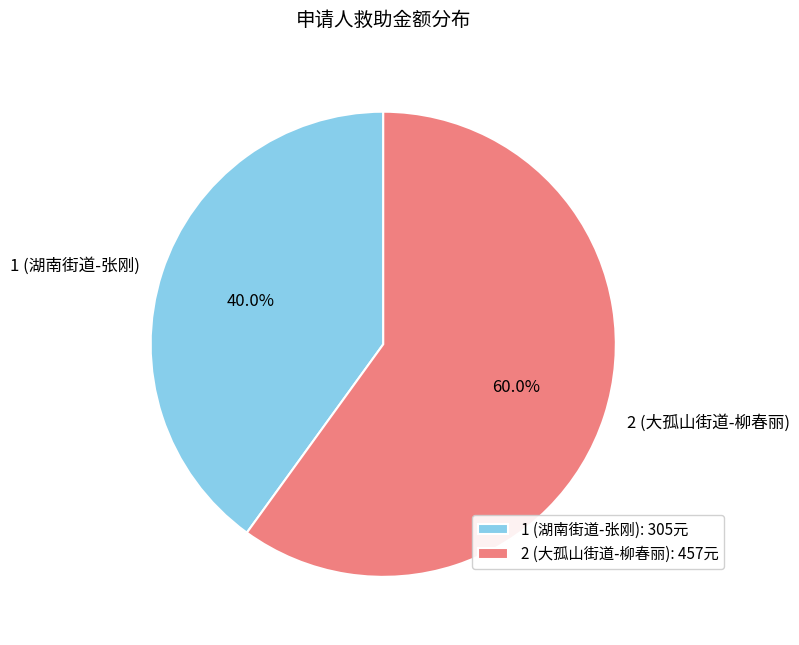

What percentage is the 1 (湖南街道-张刚) slice, to the nearest percent?

40%